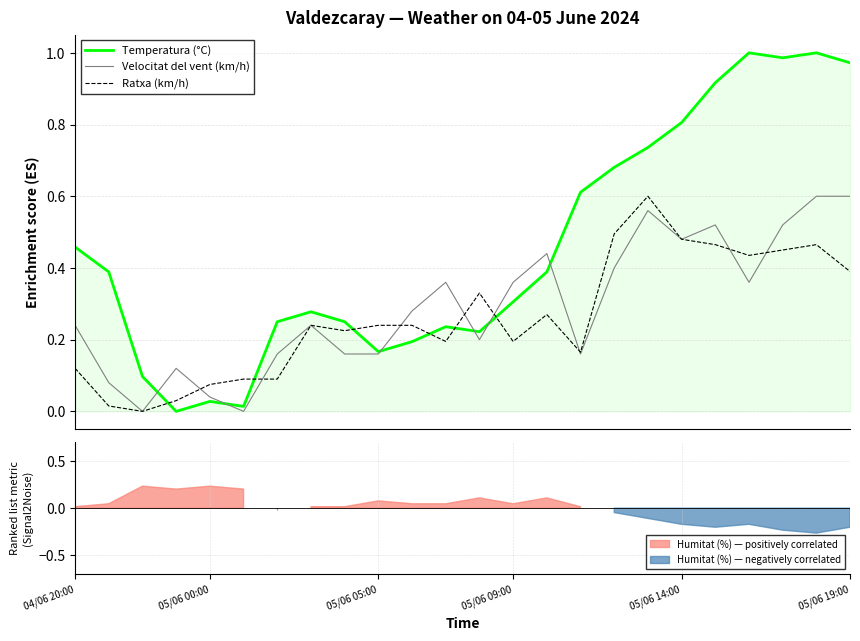

Rank the series at 15 from lowest to highest value.

Velocitat del vent (km/h), Ratxa (km/h), Temperatura (°C)